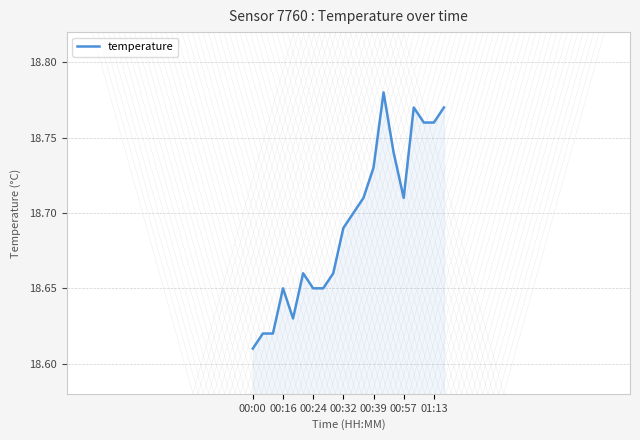

What is the difference between the maximum and second lowest values?

0.2